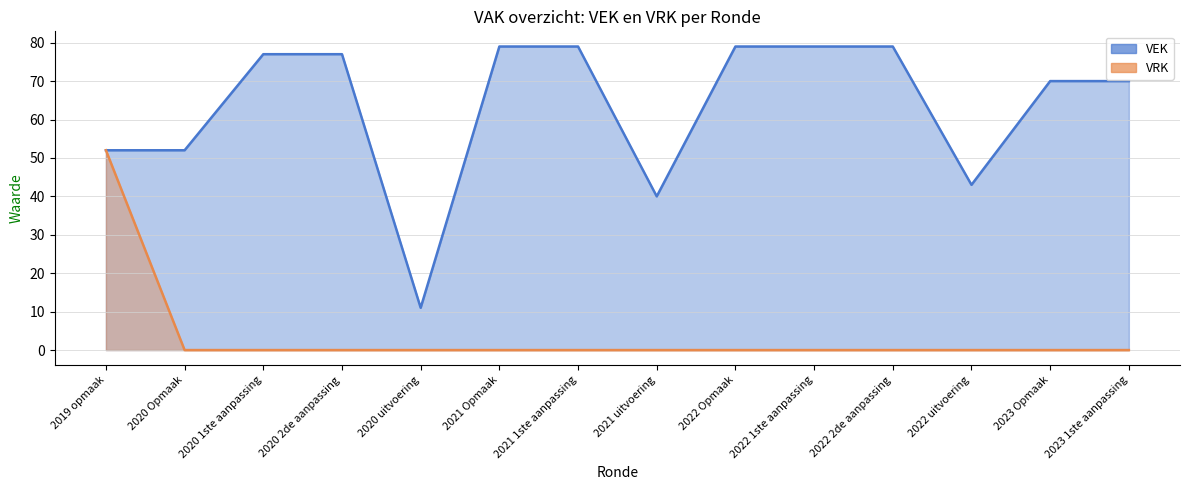

Which has a higher value, 2022 2de aanpassing or 2019 opmaak?

2022 2de aanpassing